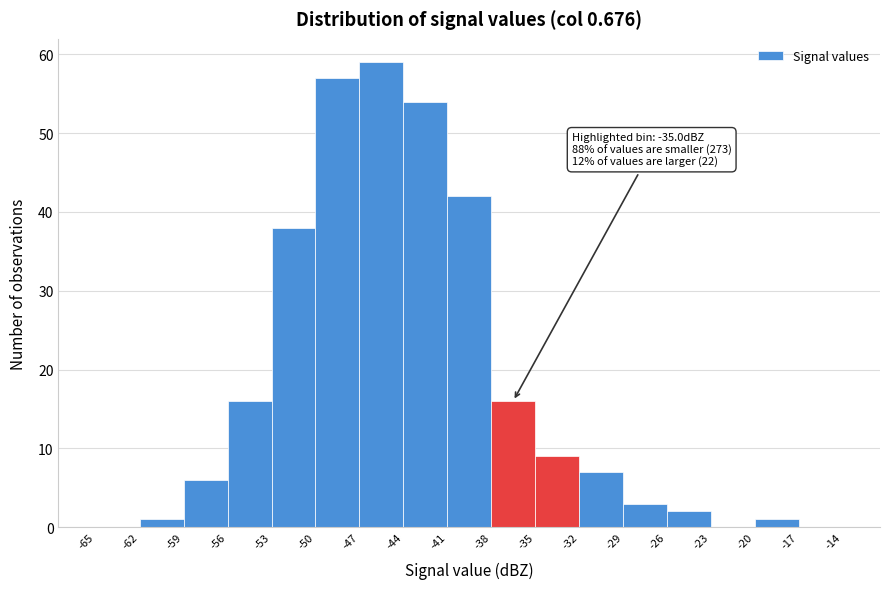

Which range on the x-axis has the tallest bar?

-47 to -44